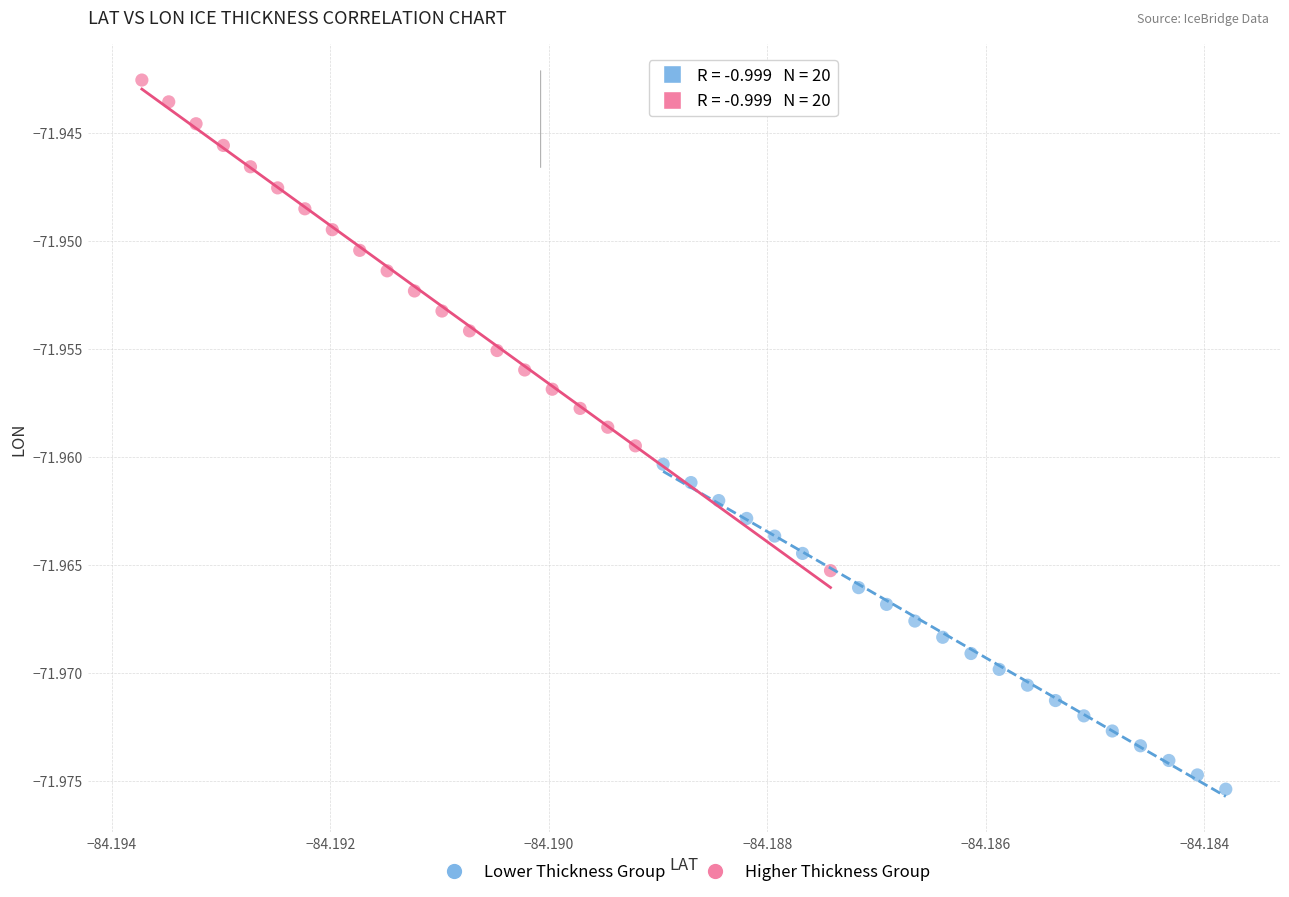

Which series contains the highest Y value?

Higher Thickness Group